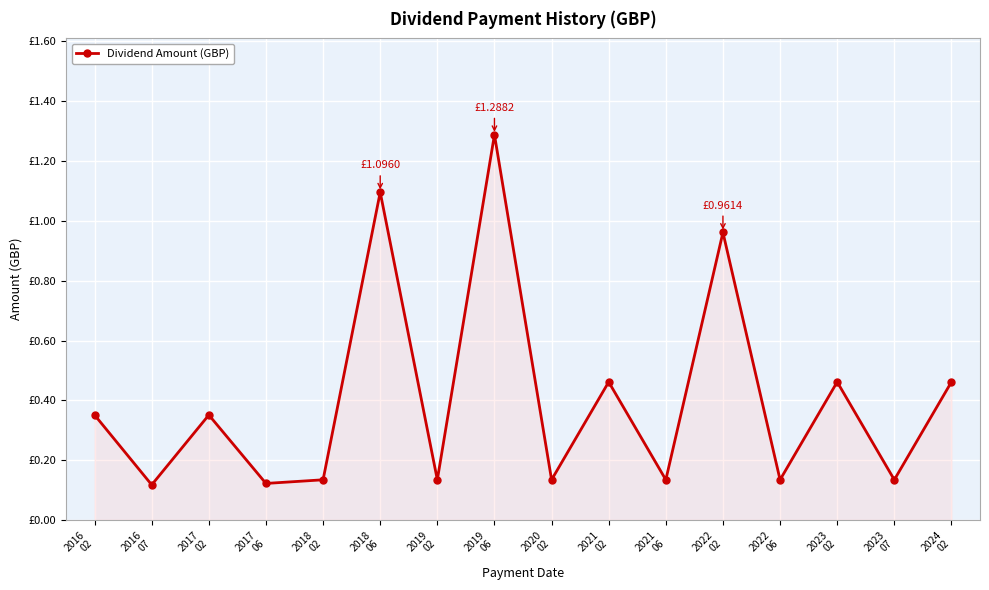

What is the value of the 14th point from the left?

0.5